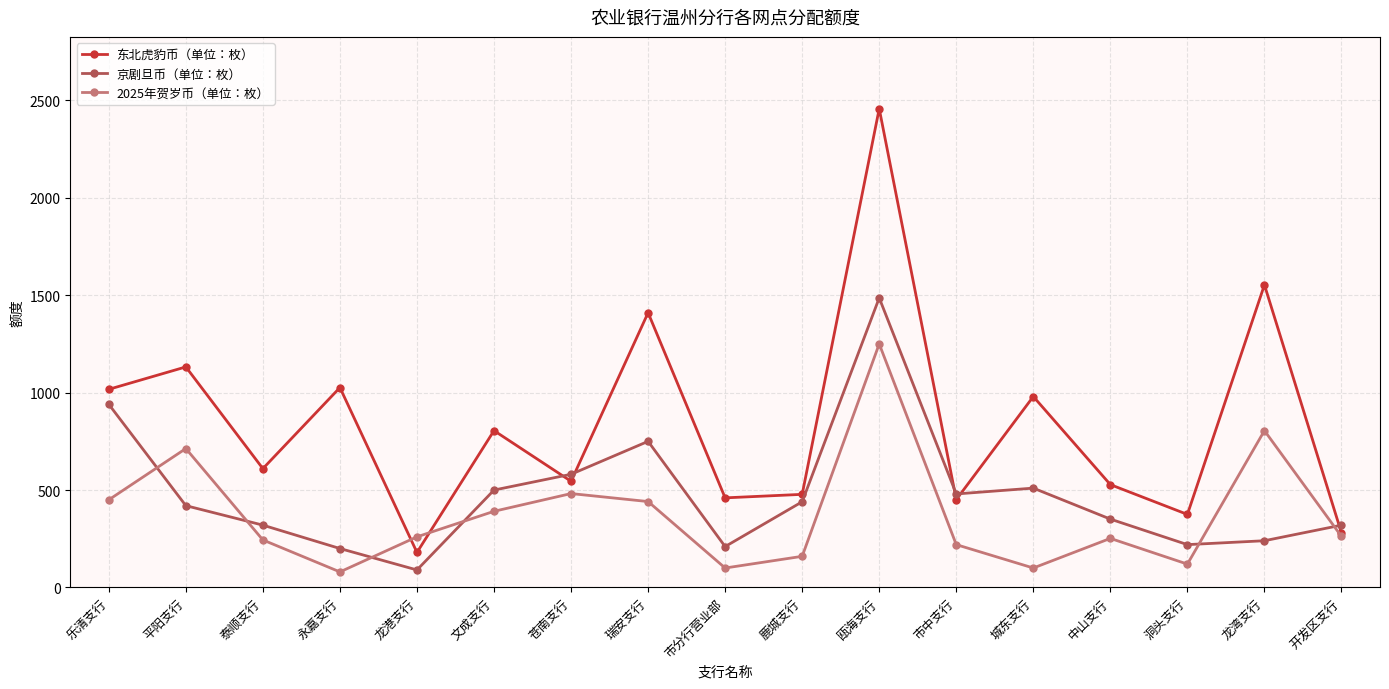

What is the label of the 8th point from the left?

瑞安支行